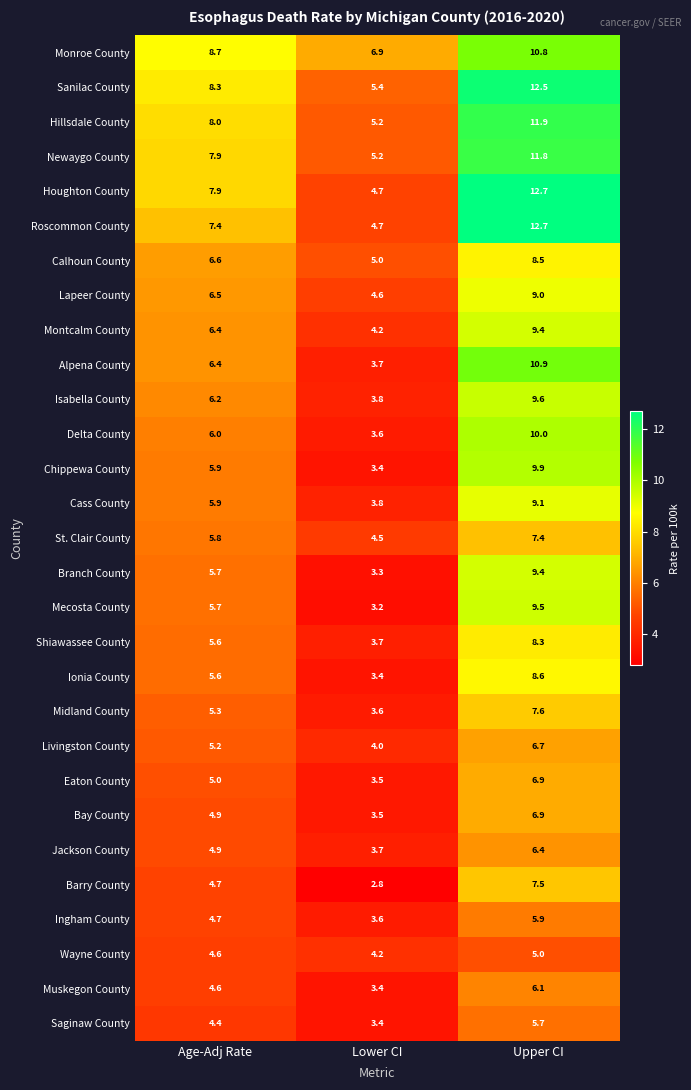

What is the spread (max minus min) of values at Age-Adj Rate?

4.3